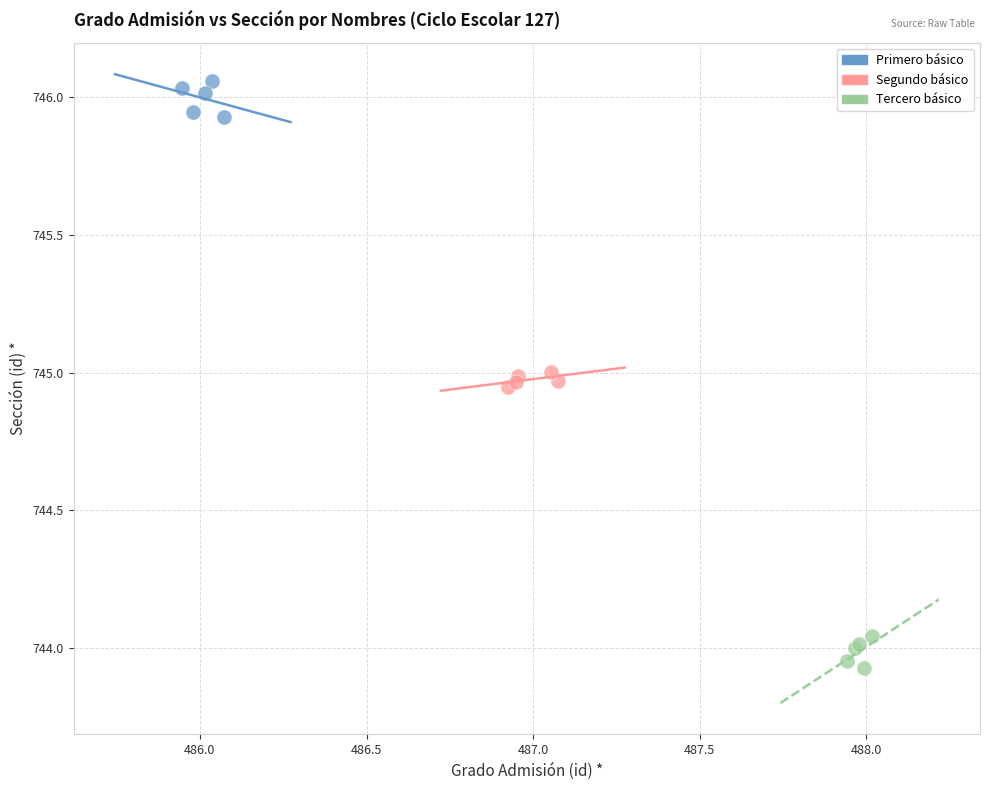

What are all the series names shown in the legend?

Primero básico, Segundo básico, Tercero básico